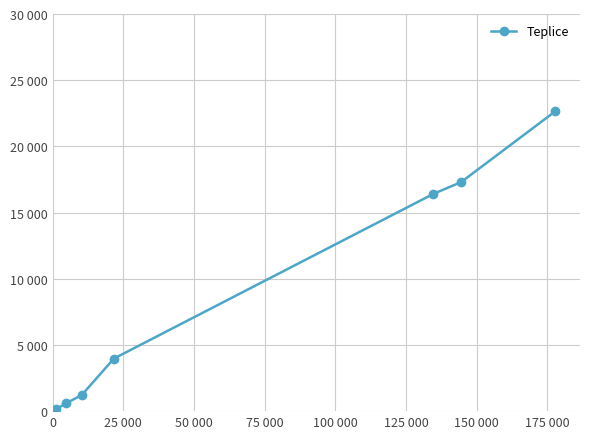

Reading left to right, transcribe all the data shown in this chart.

134	612	1209	3971	16406	17299	22636